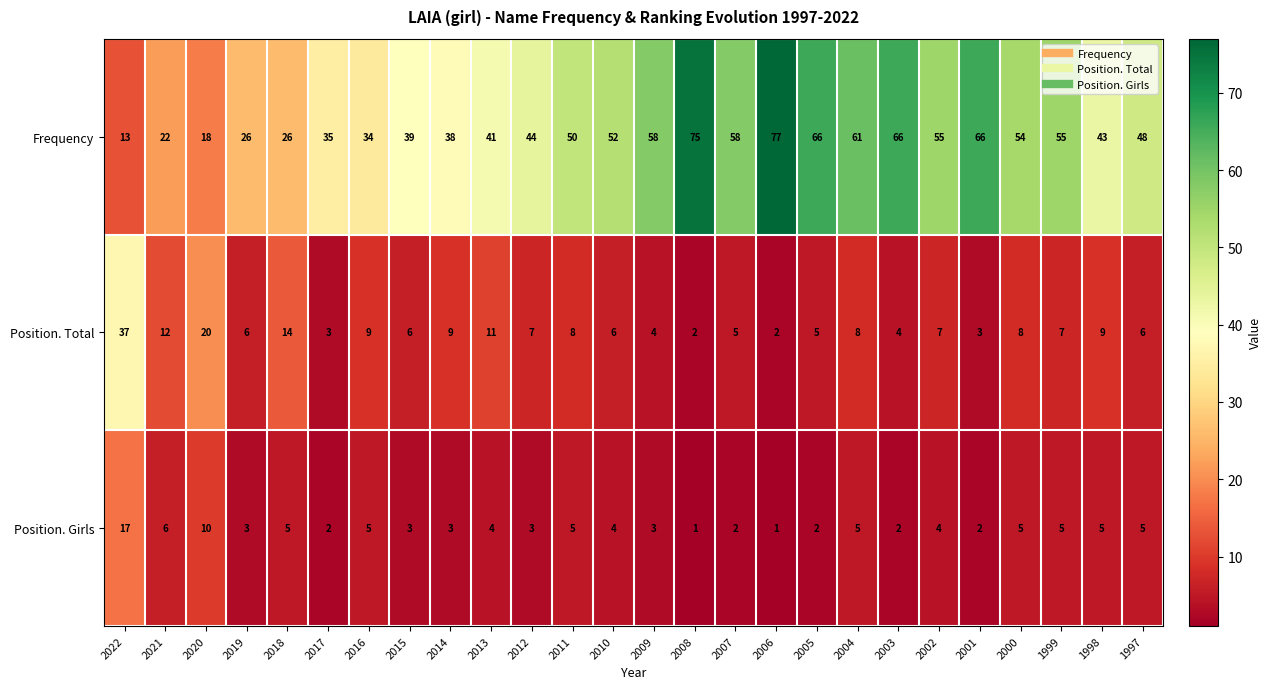

What is the total value across all series at 2002?

66